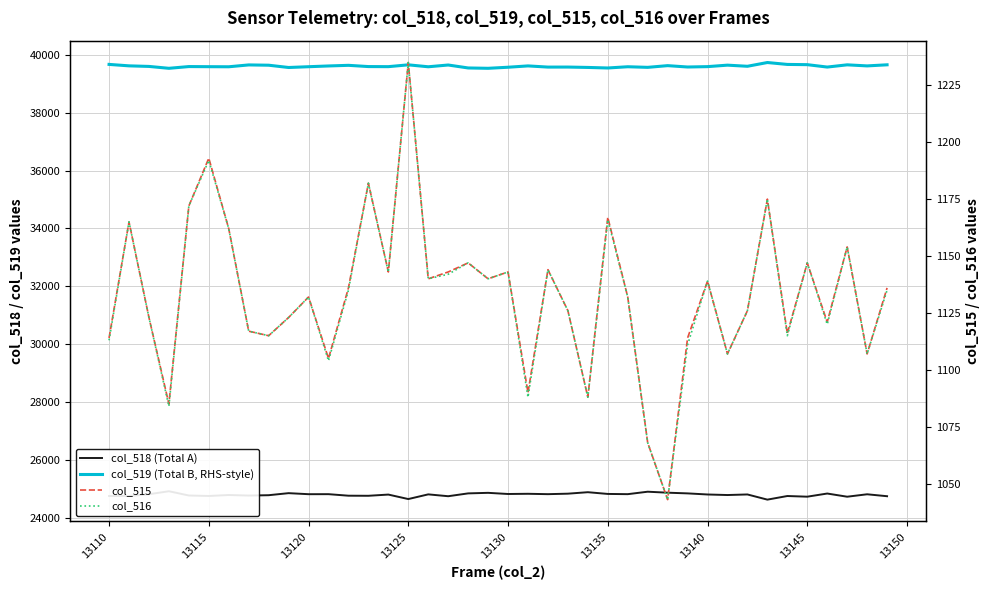

True or false: col_518 (Total A) and col_515 intersect in this chart.

False